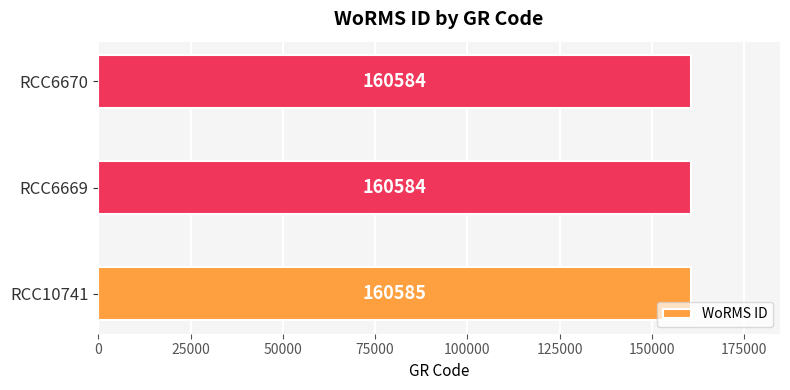

Reading bottom to top, extract all data points from this chart.

RCC10741=160585	RCC6669=160584	RCC6670=160584